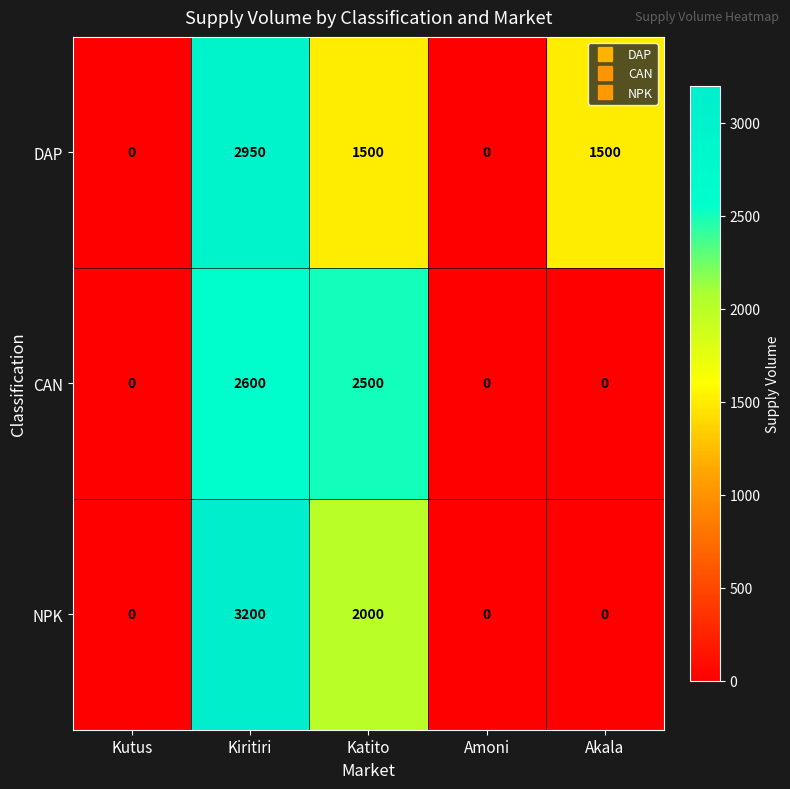

The NPK series shows 0 at Akala. True or false?

True